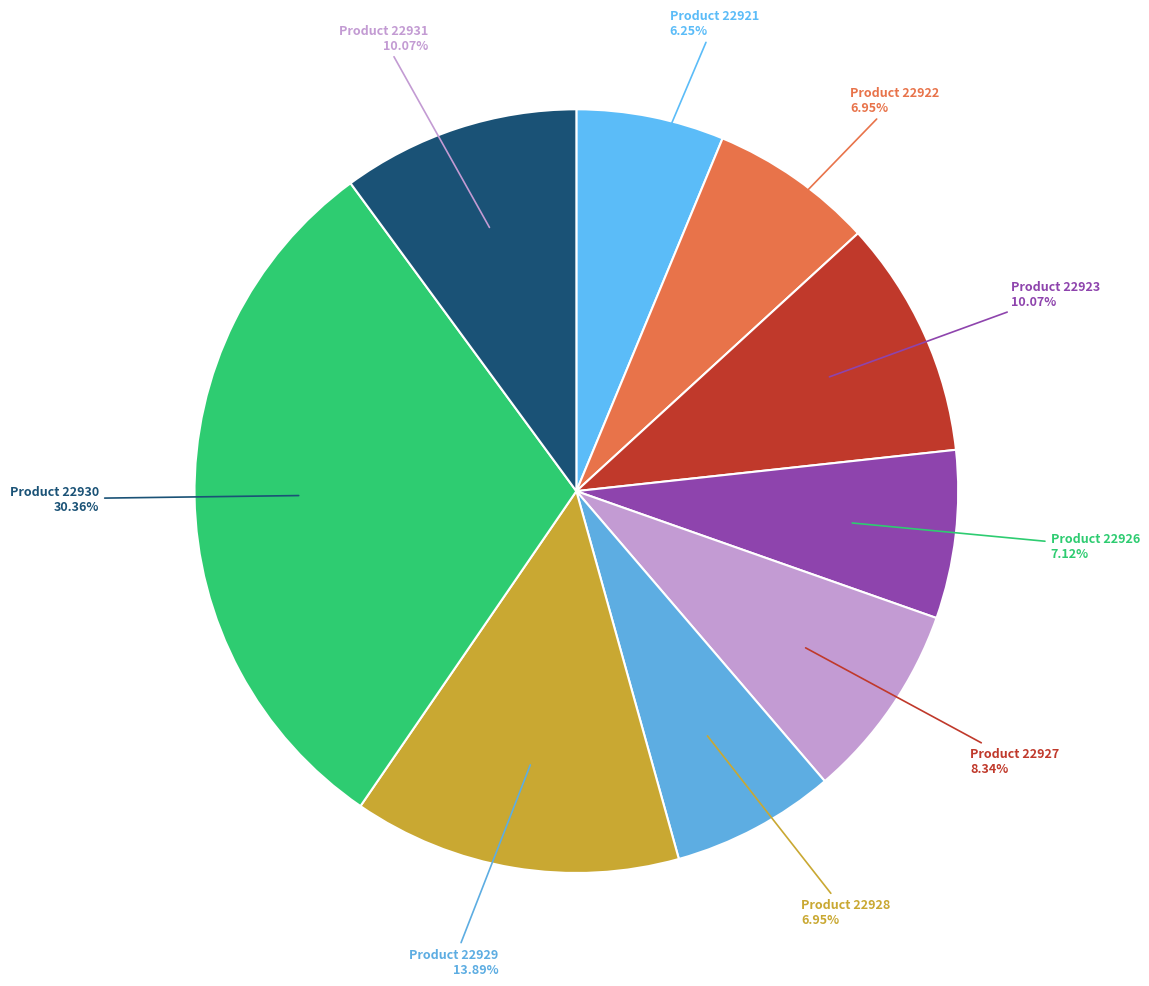

Count the number of slices in the pie.

9